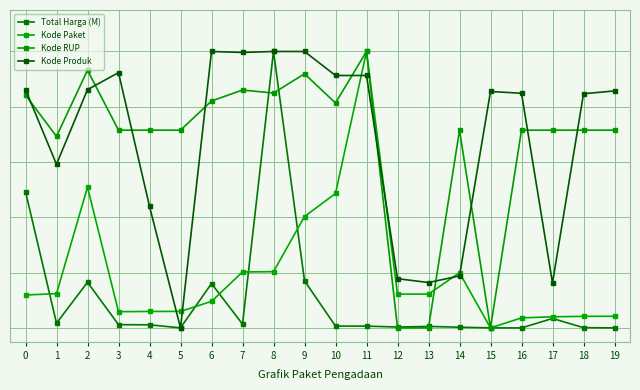

At how many categories does at least one series exceed 0?

20